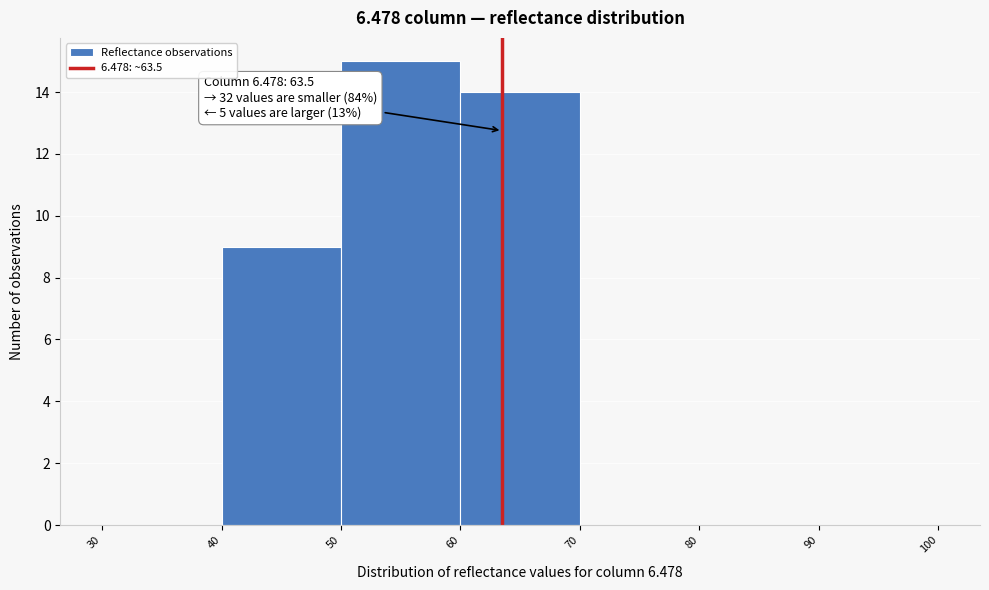

Which range on the x-axis has the tallest bar?

50 to 60